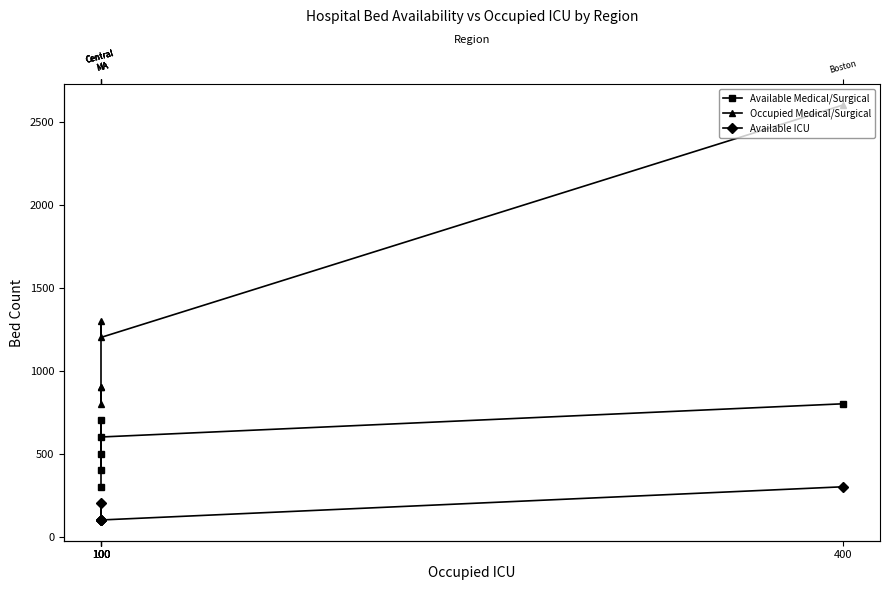

Does the chart have visible grid lines?

No